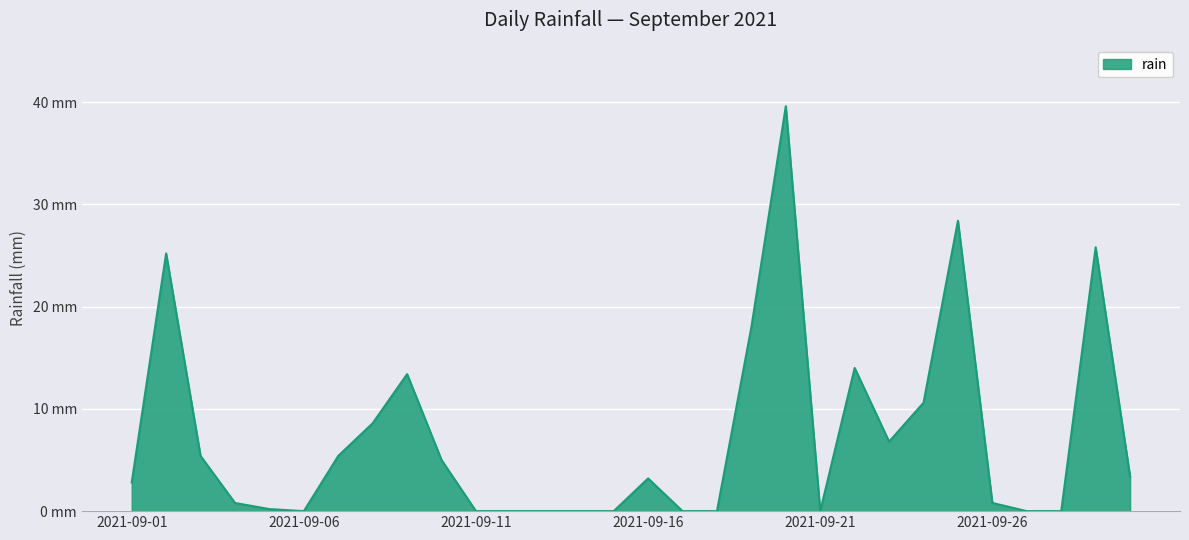

Is this an area chart (filled region under the line)?

Yes